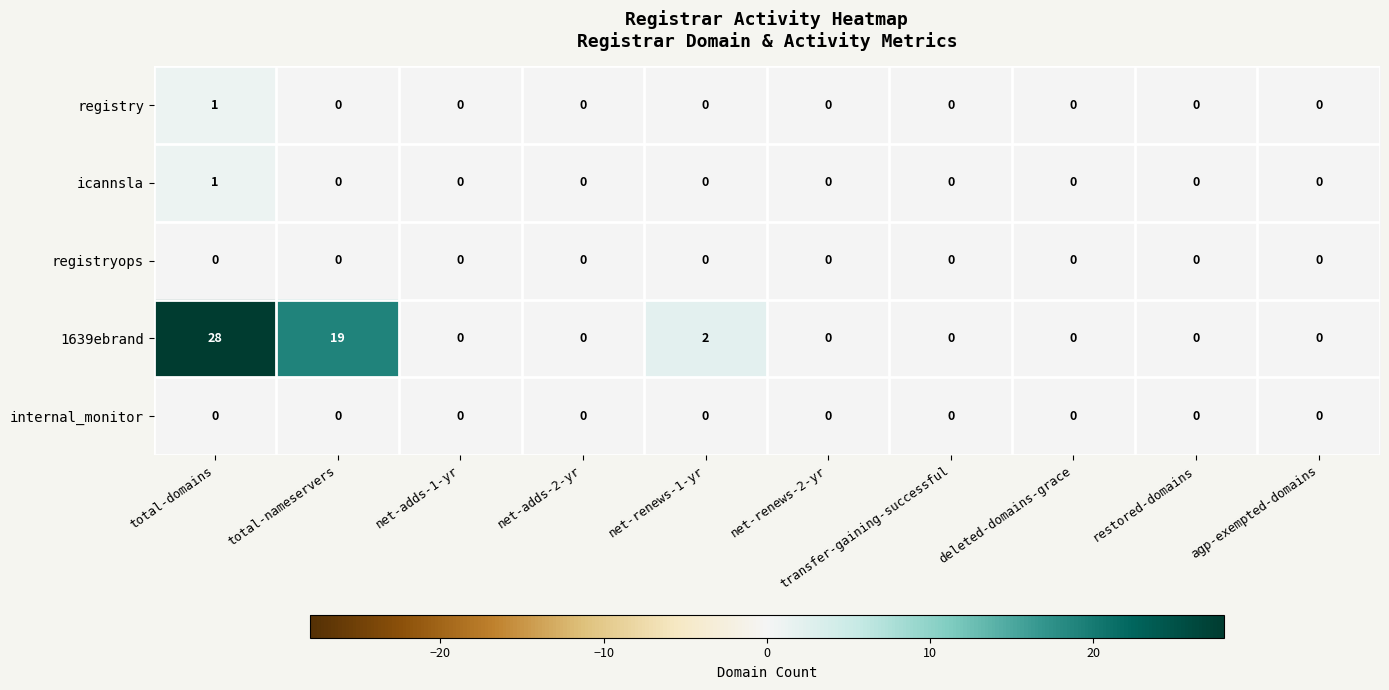

Which series has the widest spread of values?

1639ebrand